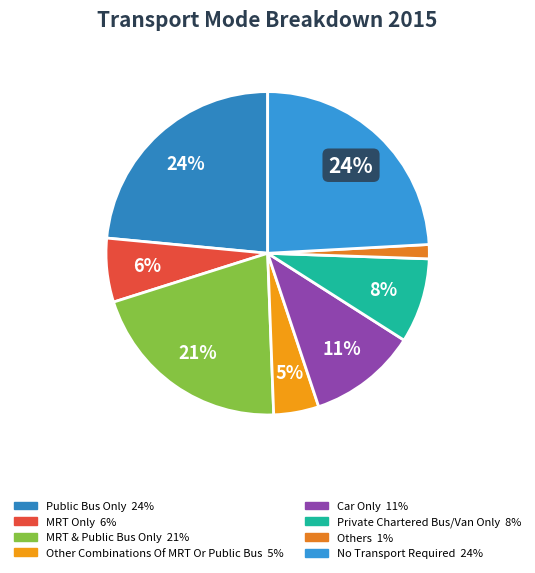

How many slices are in this pie chart?

8